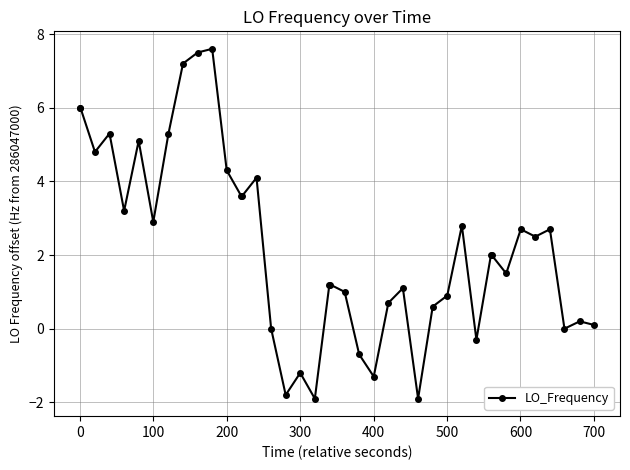

True or false: there are more than 2 points higher than both neighbors.

True